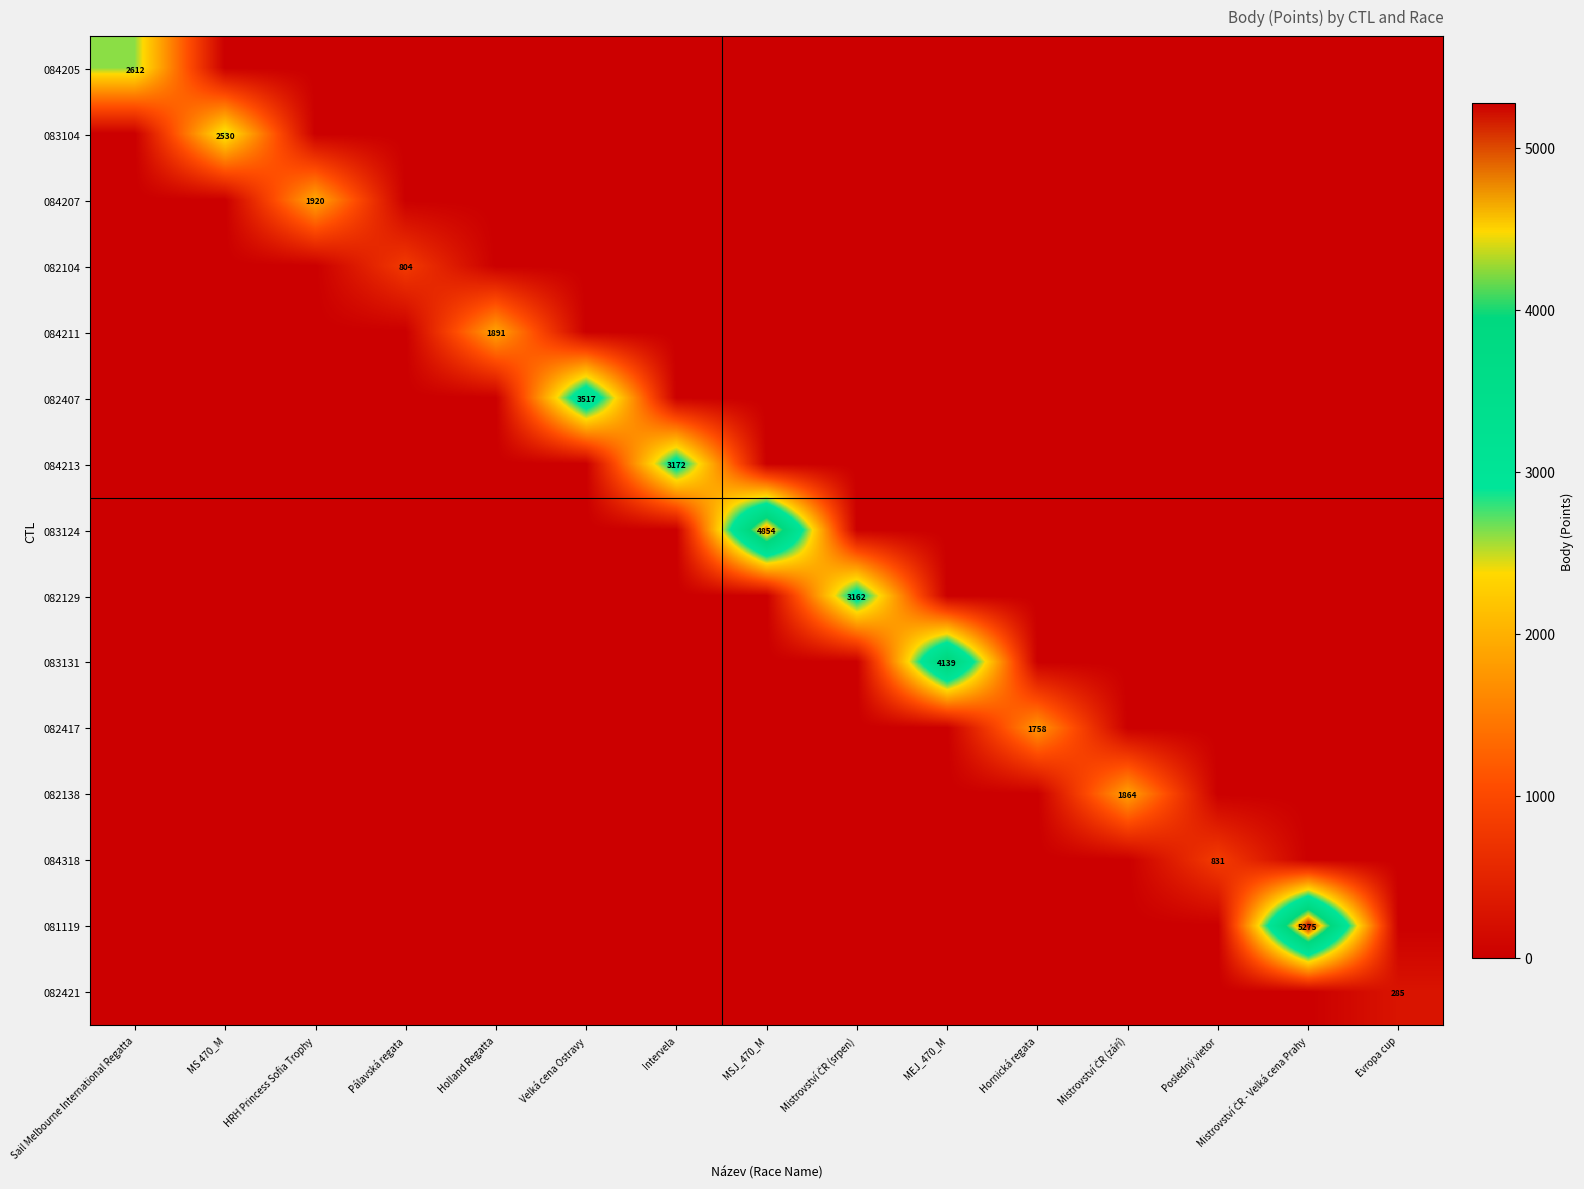

The 082421 series shows -171 at Mistrovství ČR - Velká cena Prahy. True or false?

False